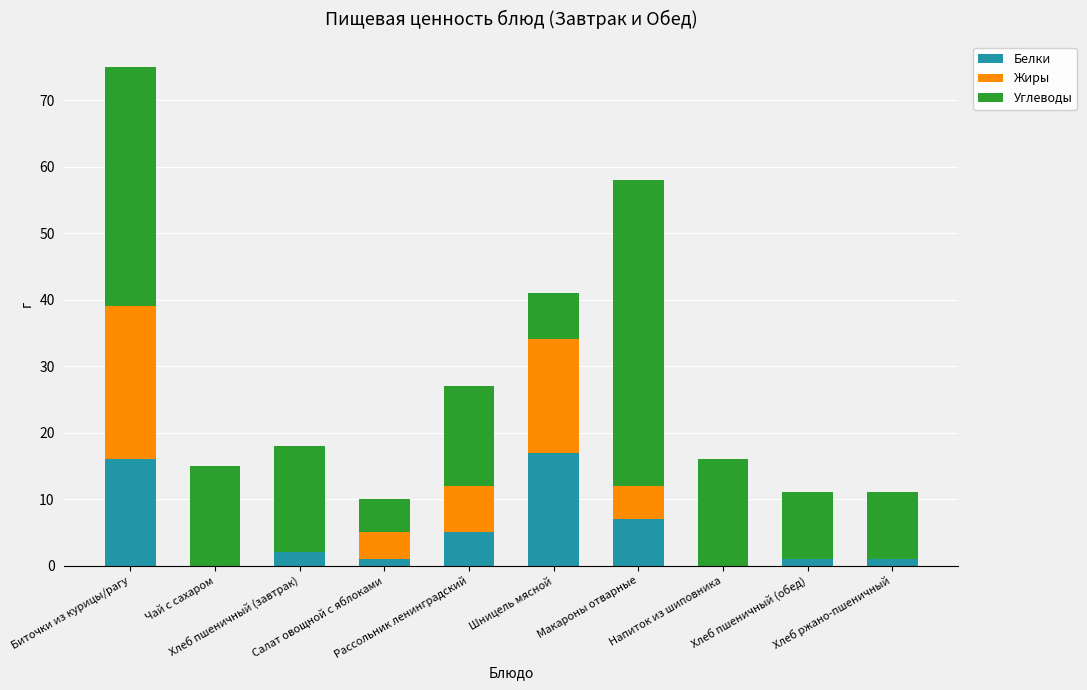

Where is Белки nearest to the value 8?

Макароны отварные